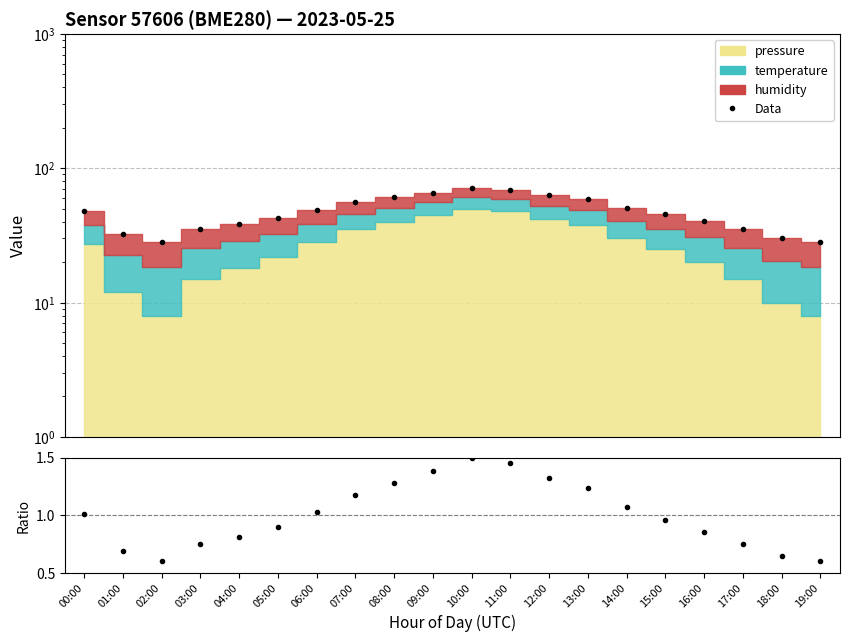

Does the chart have visible grid lines?

Yes